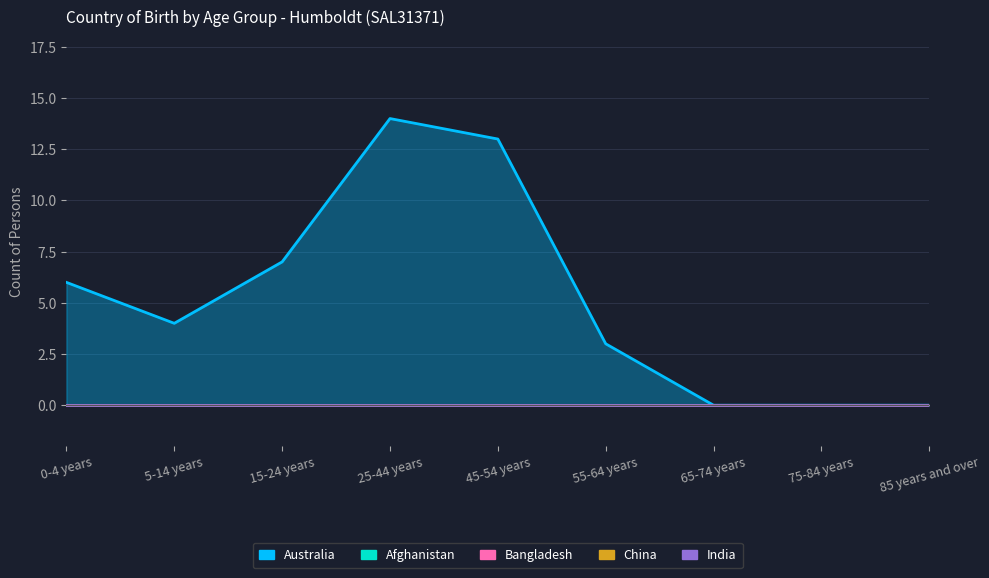

At which category is the sum across all series the highest?

25-44 years